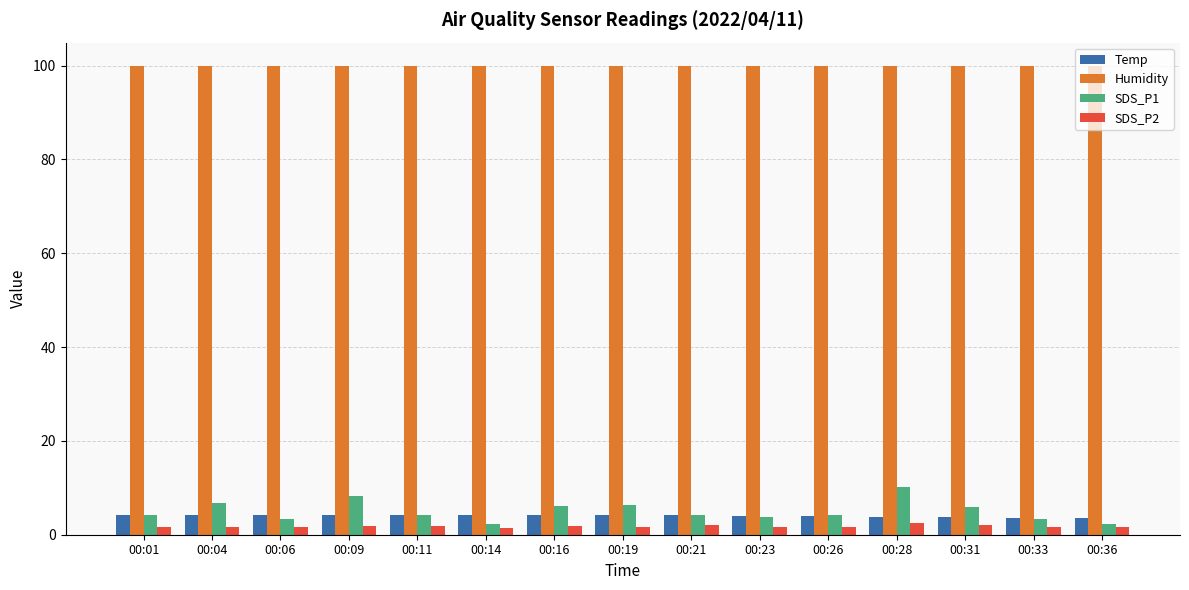

Which series has the largest range (max minus min)?

SDS_P1